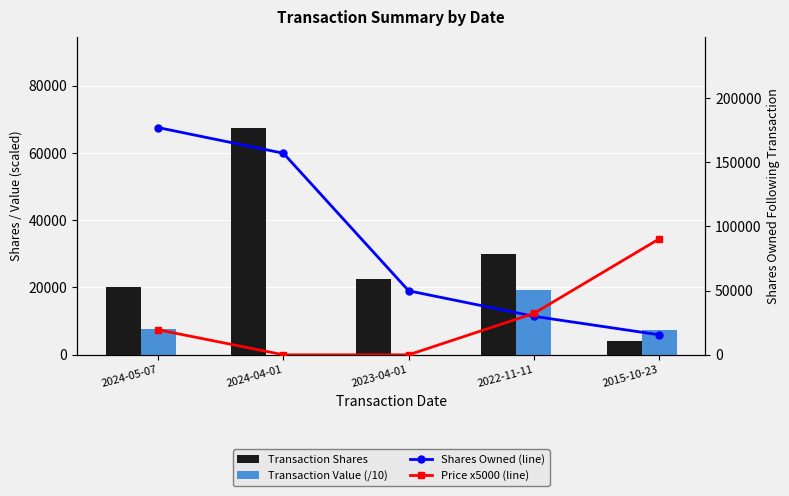

What is the sum of the Transaction Shares values at 2022-11-11 and 2024-05-07?

50000.0